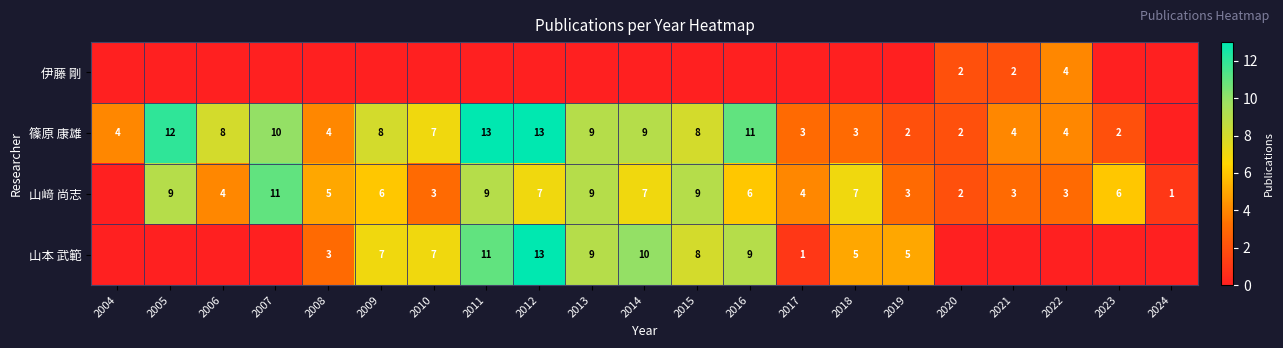

Which label corresponds to the smallest value in the chart?

2004